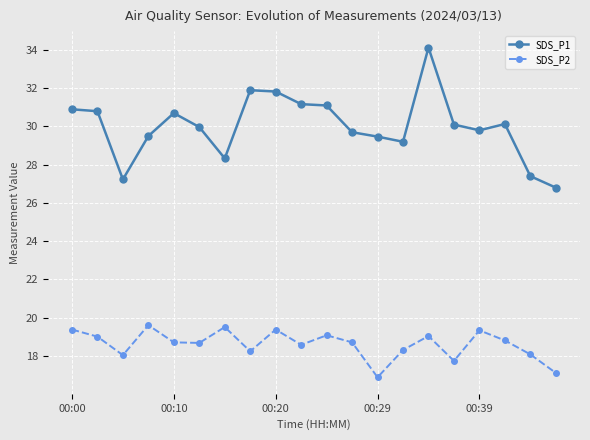

Rank the series by their average value, from highest to lowest.

SDS_P1, SDS_P2